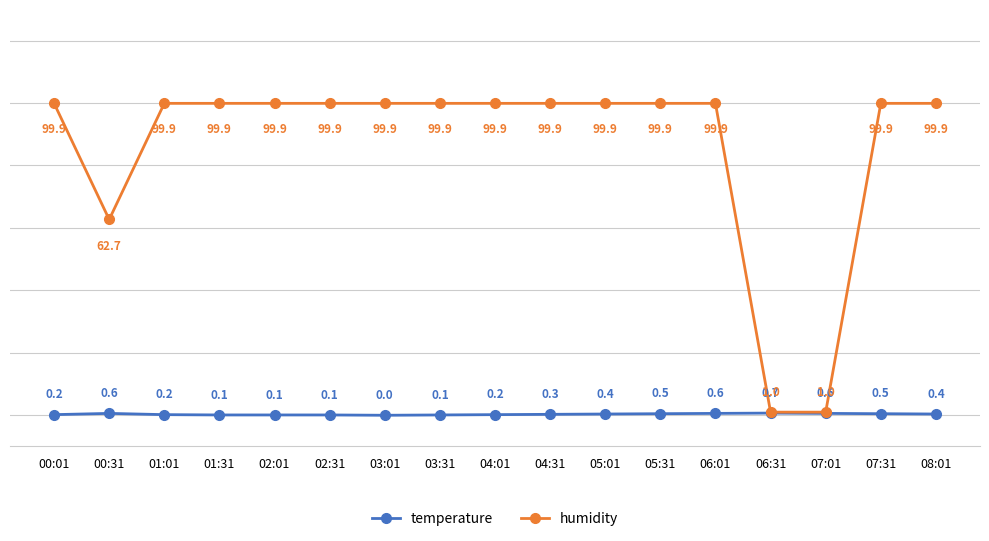

What position from the right is 05:31?

6